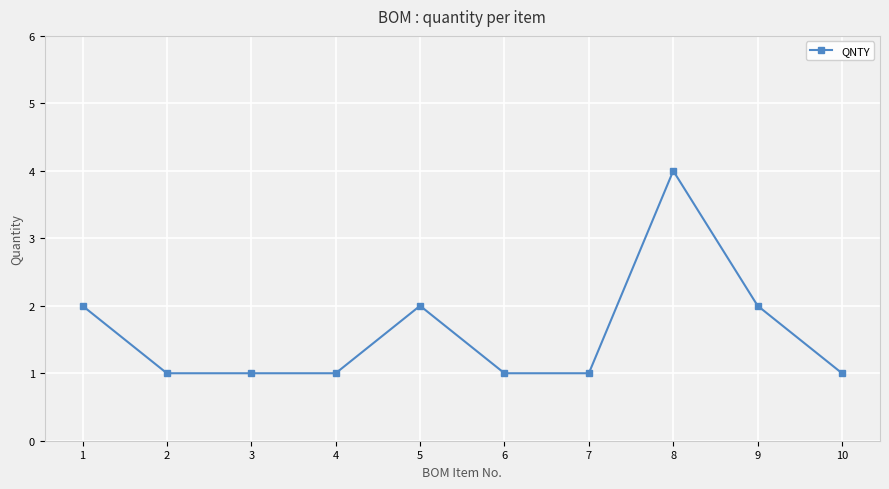

The chart shows a value of 1 at 4. True or false?

True